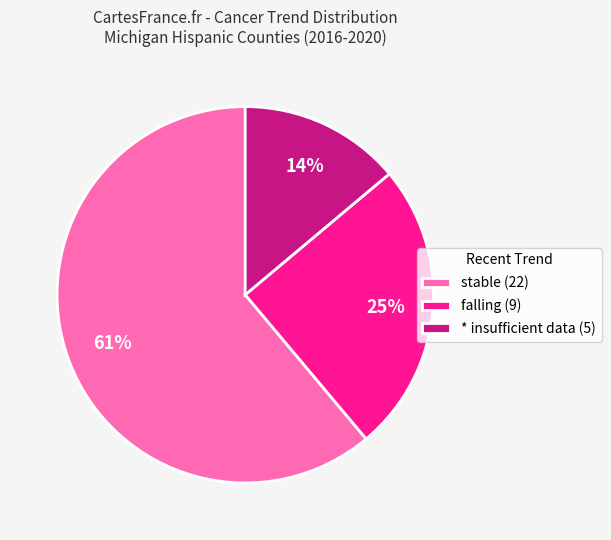

To the nearest percent, what percentage of the pie is falling (9)?

25%